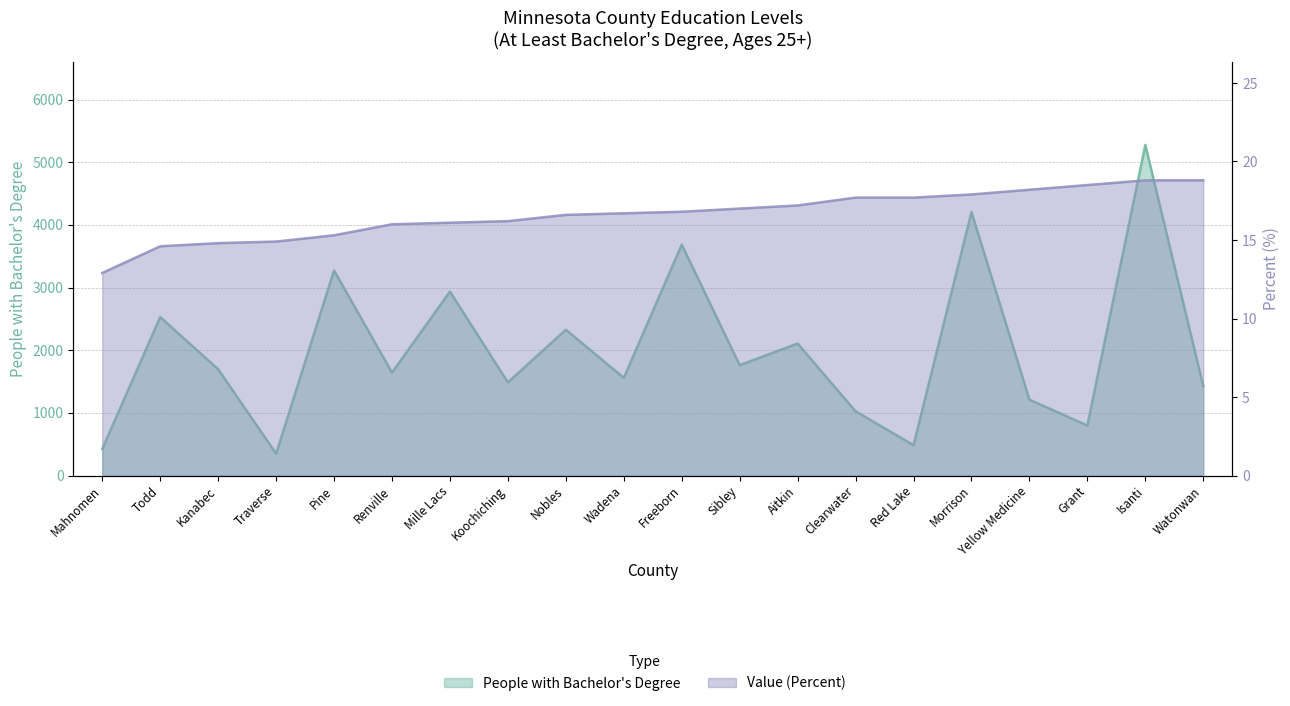

What is the value of the People (Education: At Least Bachelors Degree) point at the 12th from the left?

1762.0